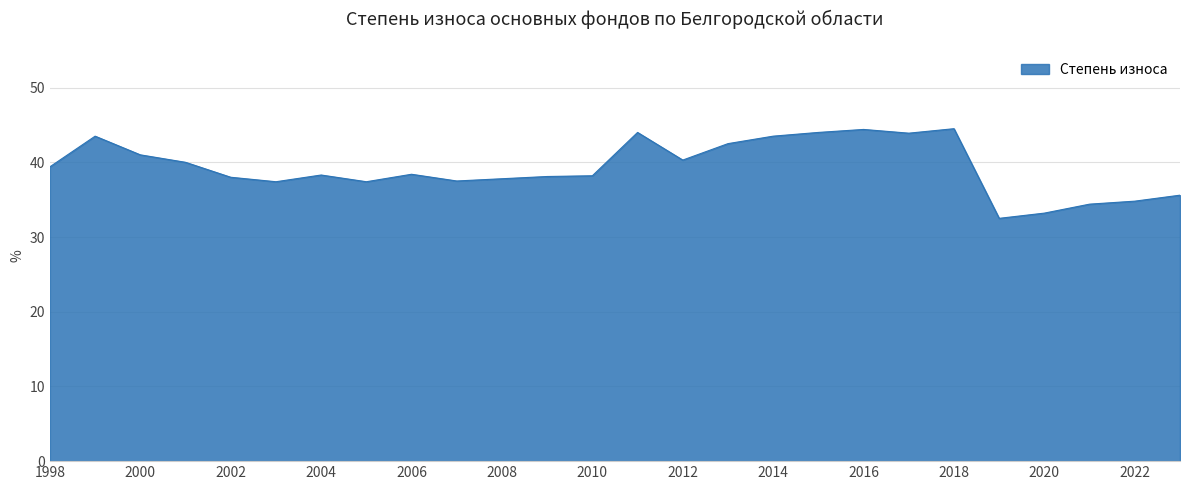

What is the difference between the maximum and minimum values?

12.0